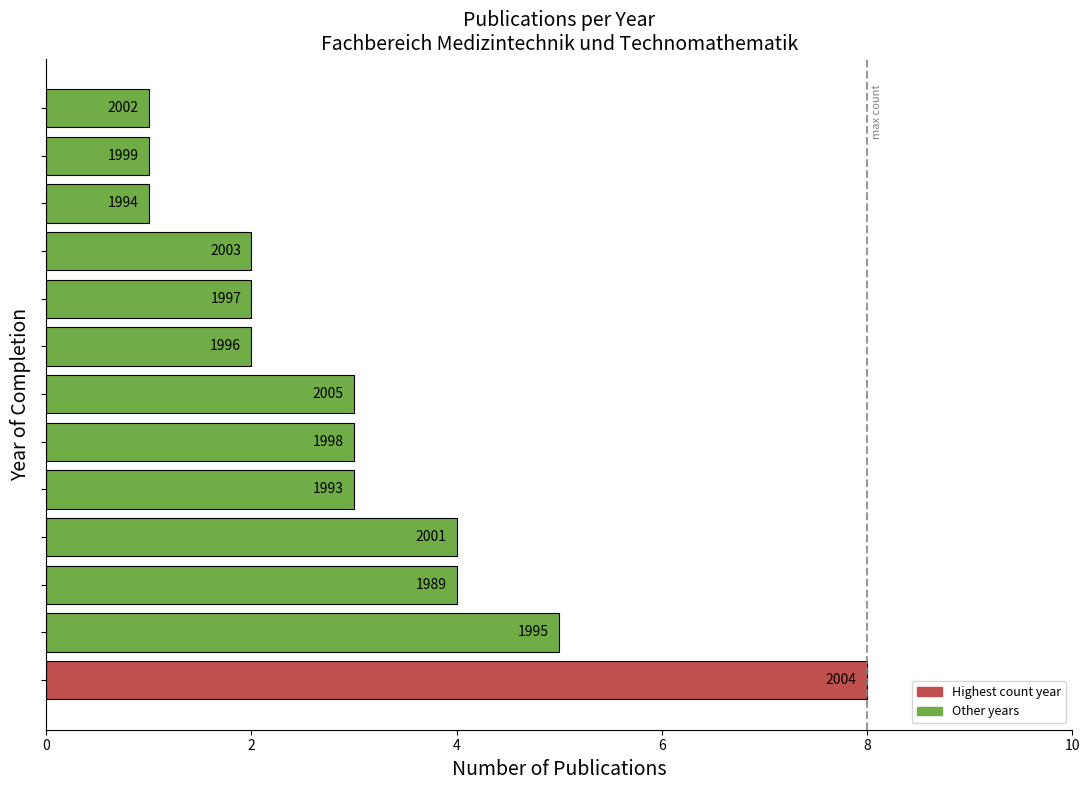

How many bars are there in total?

13